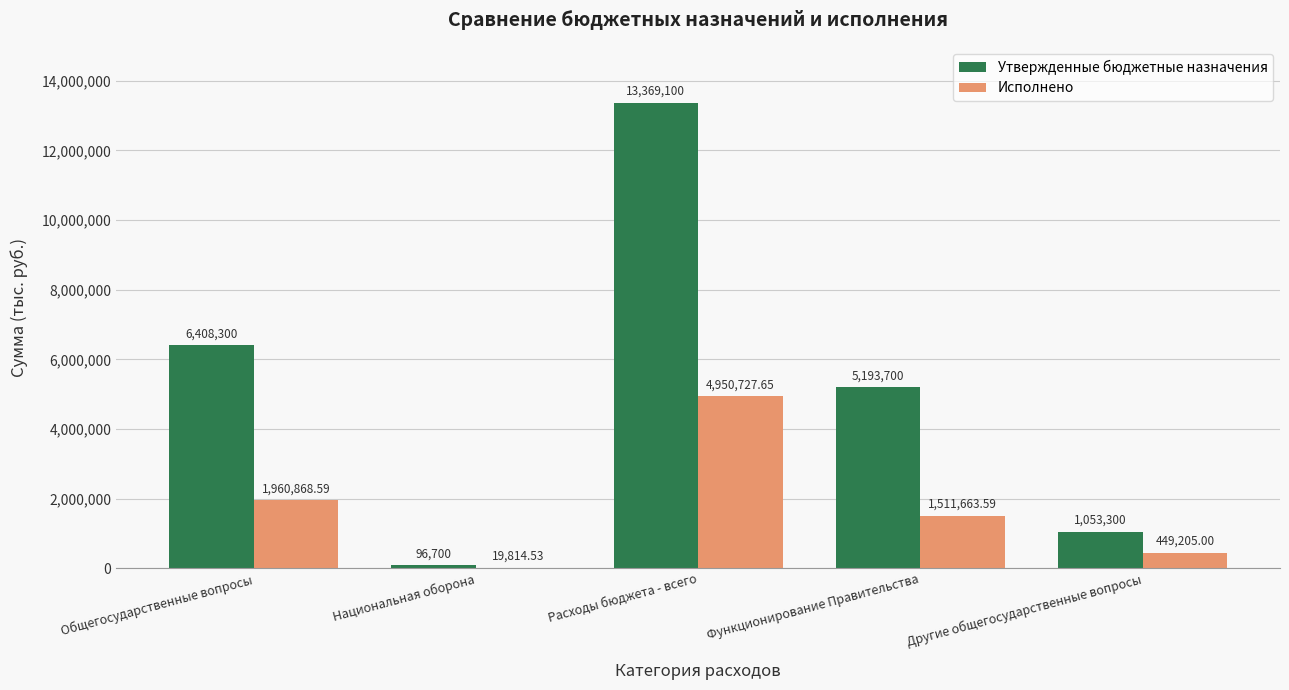

At which label does Исполнено reach its peak?

Расходы бюджета - всего